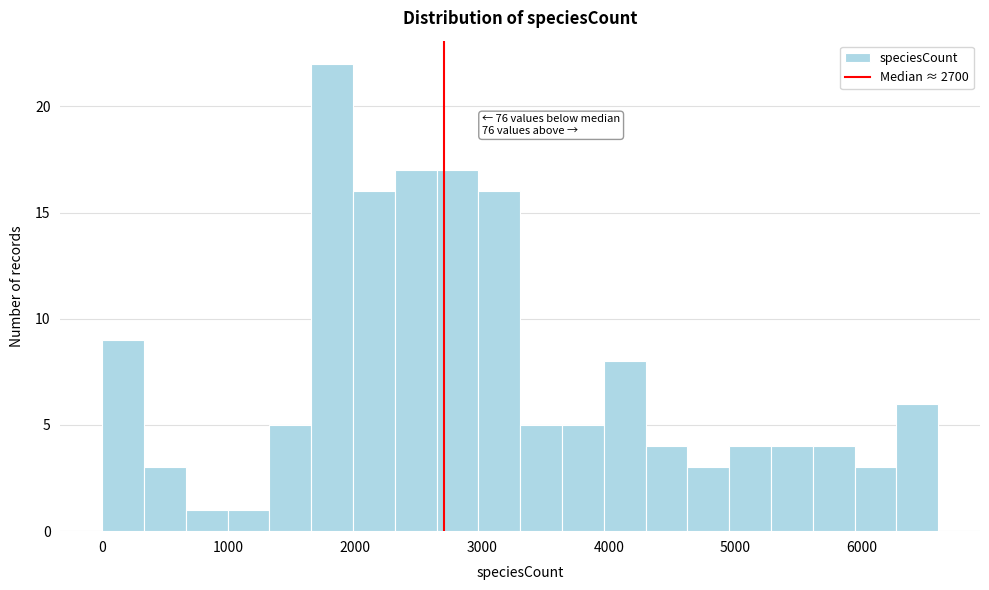

Around what value on the x-axis is the tallest bar? Give the approximate position of its centre, as read against the axis.

1800